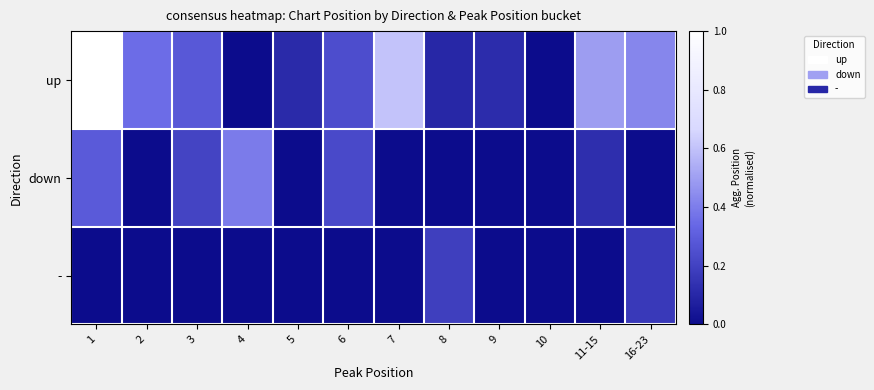

Count the number of categories in the chart.

12